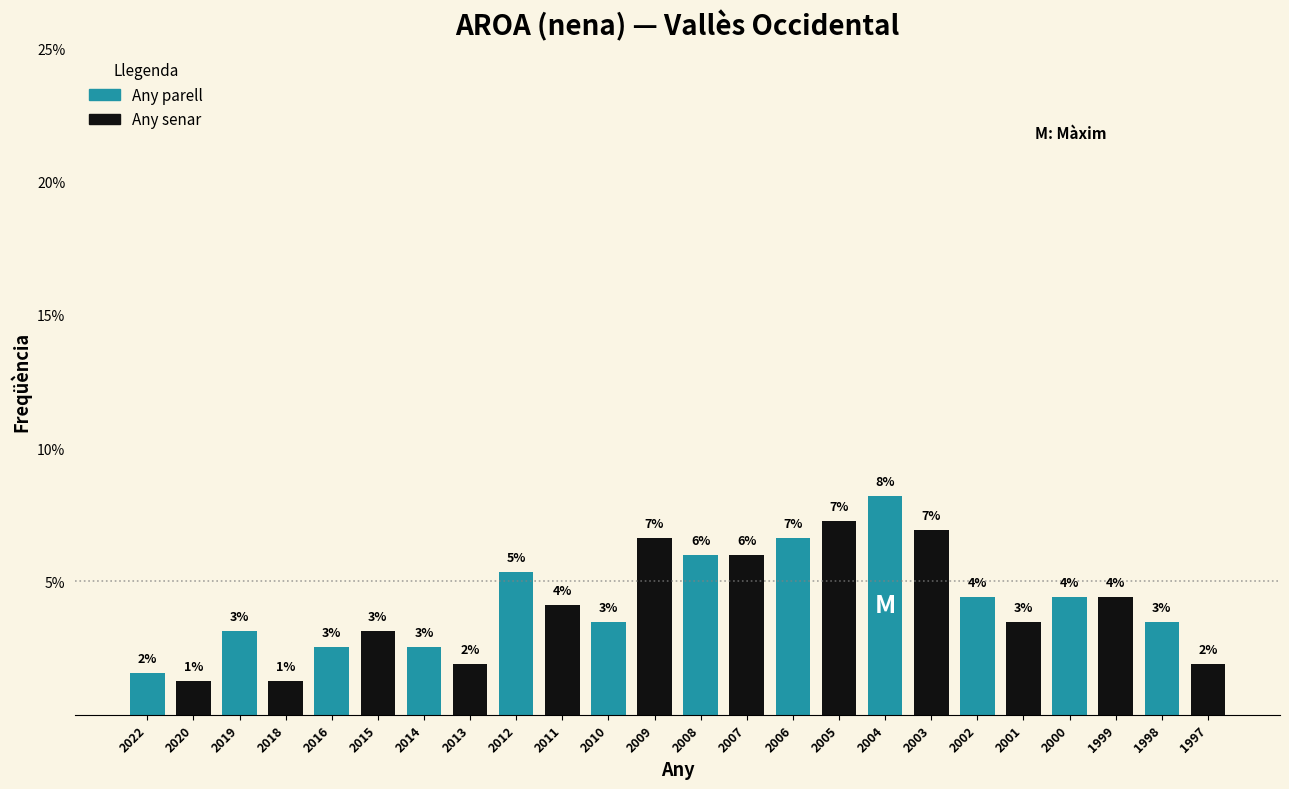

How many bars are there in total?

24